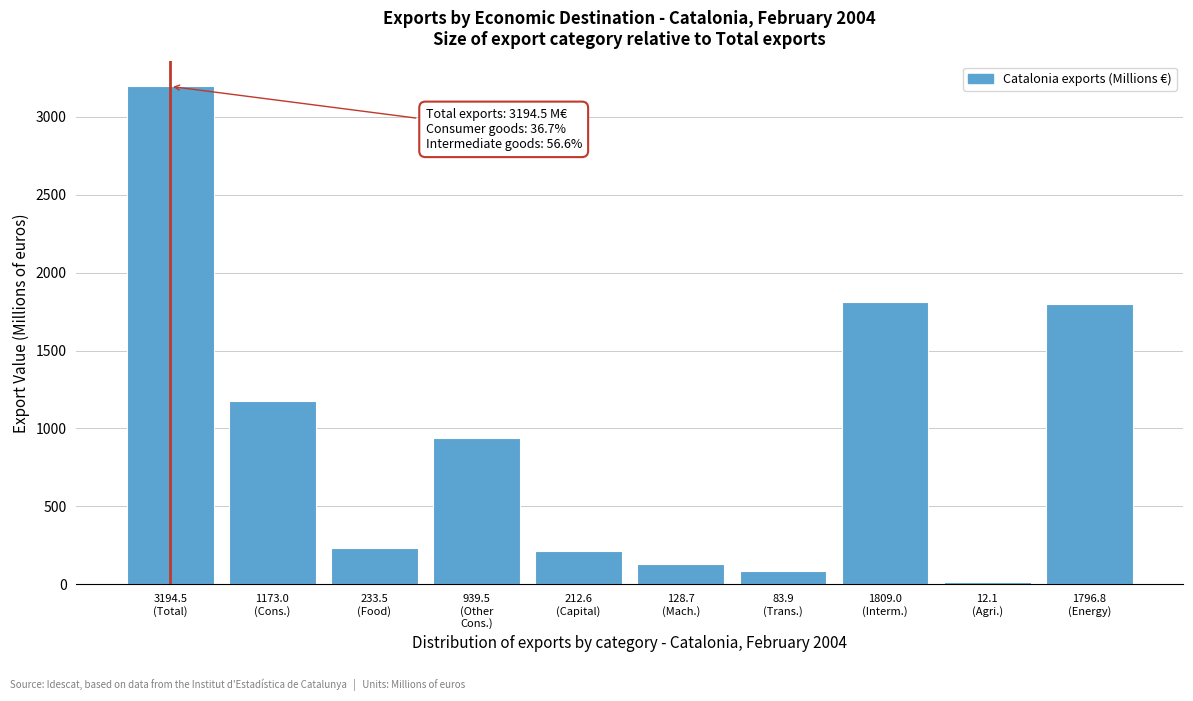

What is the greatest value displayed?

3194.5